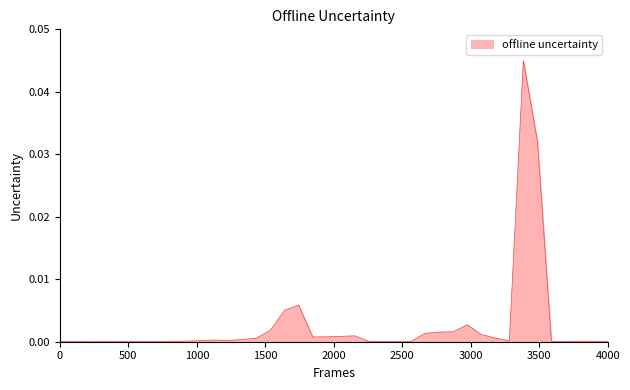

Does the chart display data point markers on the line(s)?

No